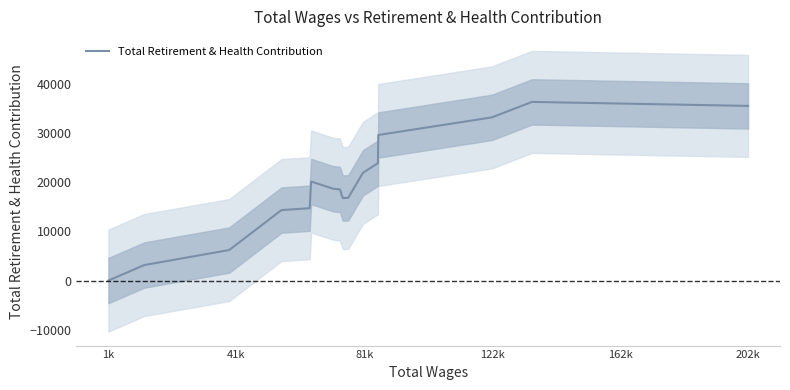

Which category has the lowest value in the Total Retirement & Health Contribution series?

1k